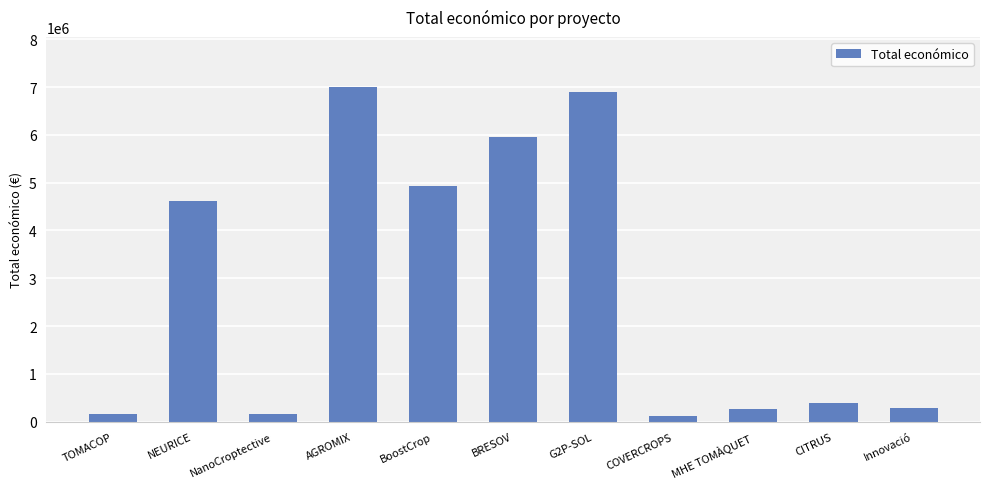

Between CITRUS and COVERCROPS, which is larger?

CITRUS